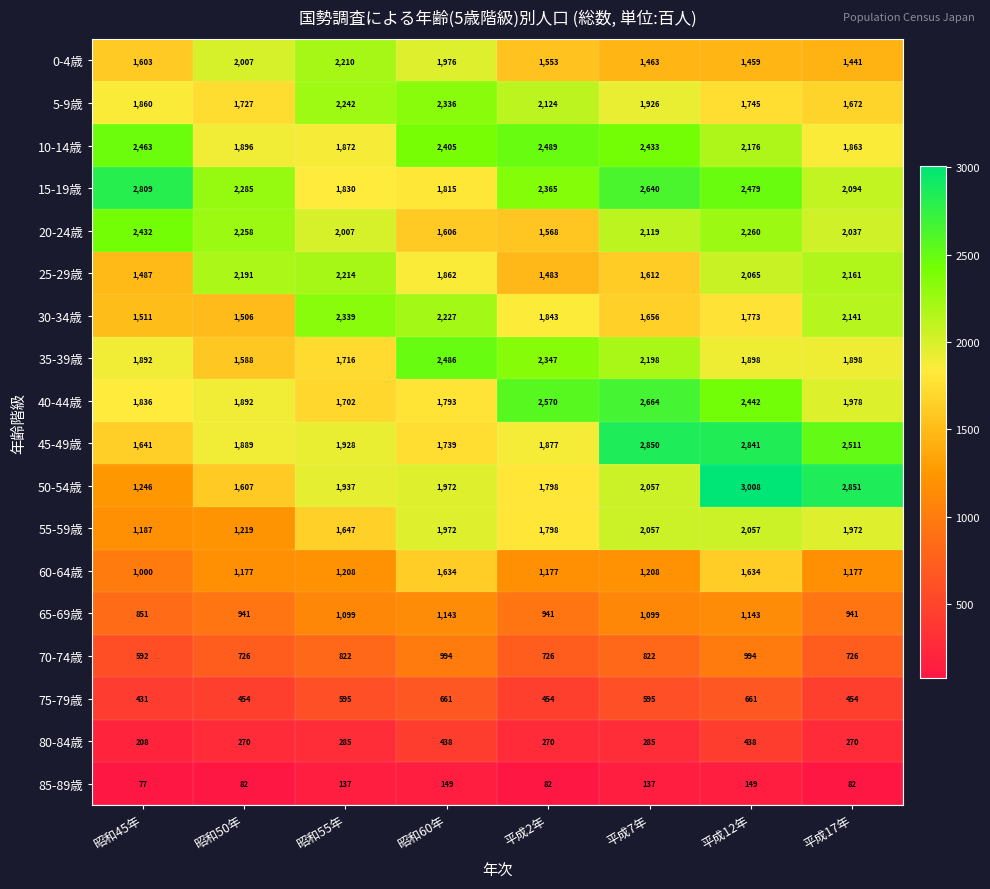

What is the average value of the 25-29歳 series?

1884